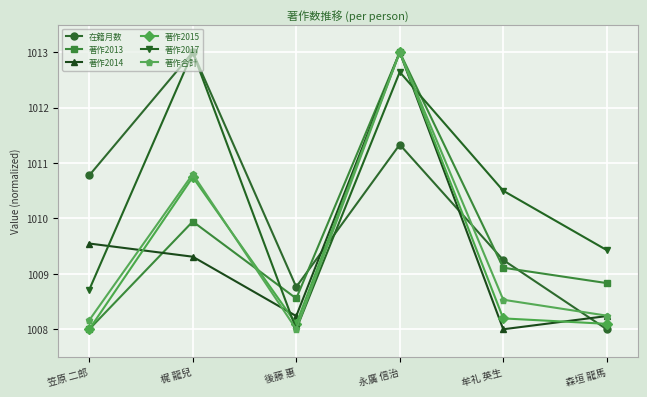

What position from the left is 永廣 信治?

4